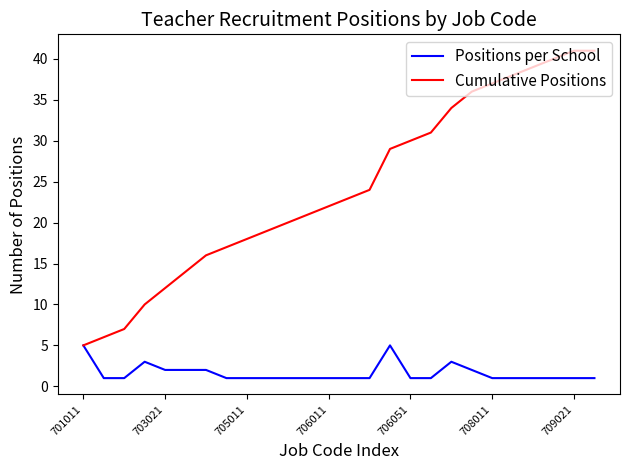

List the series in order of their overall mean, lowest first.

Positions per School, Cumulative Positions